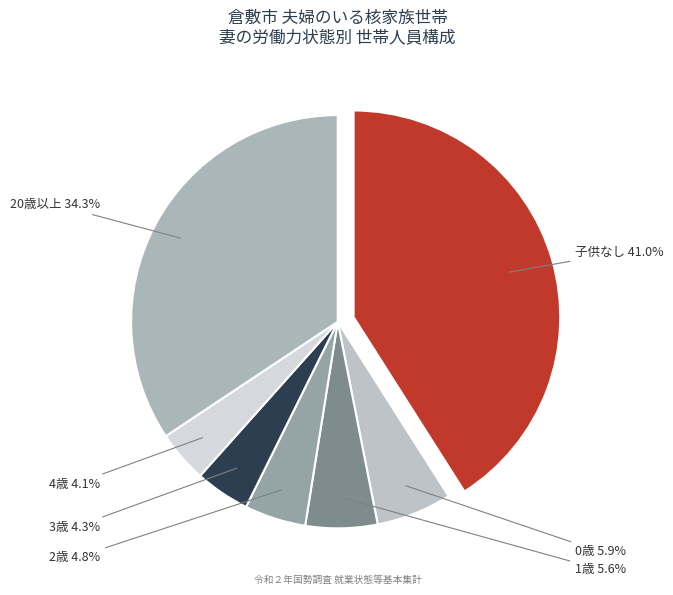

Count the number of slices in the pie.

7